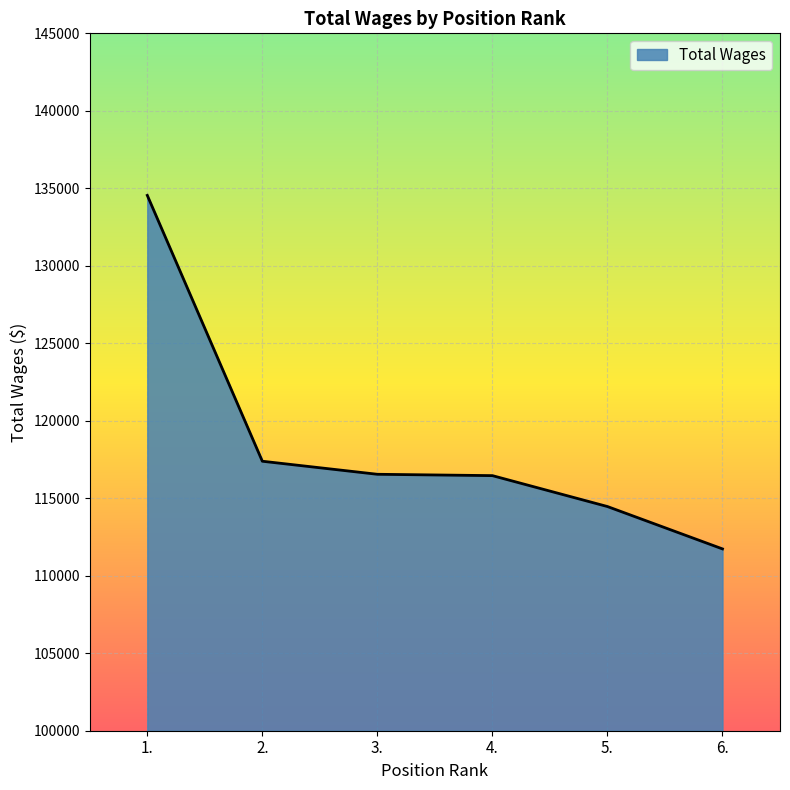

Does the chart have visible grid lines?

Yes